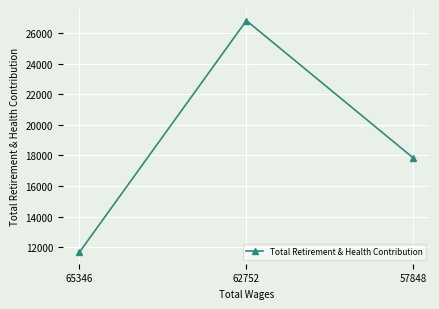

What is the change in value from 65346 to 62752?

+15157